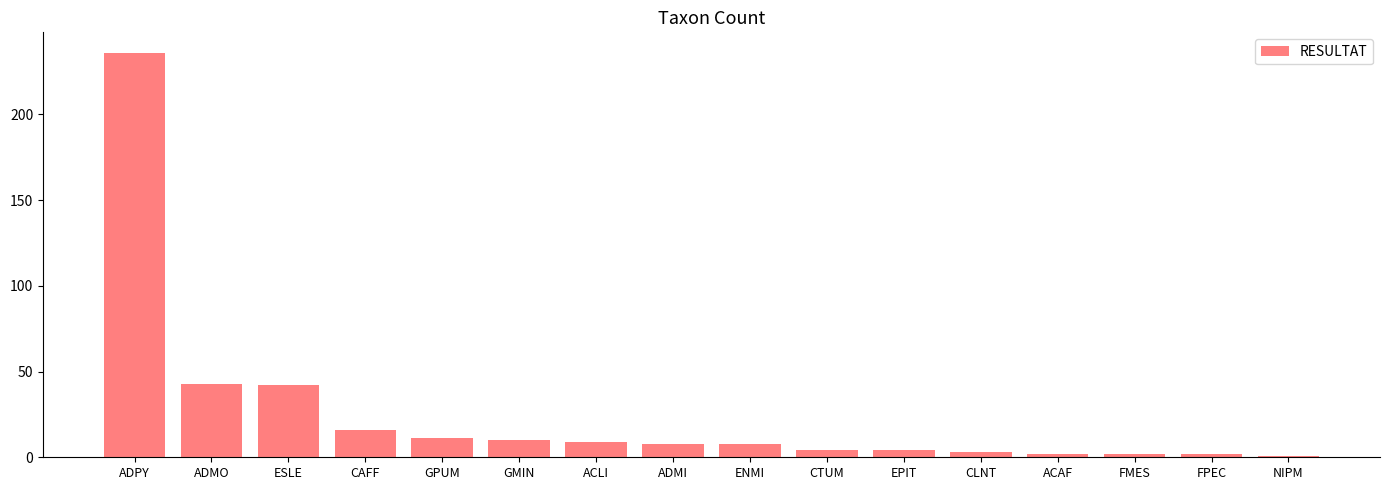

What is the change in value from ADMO to ENMI?

-35